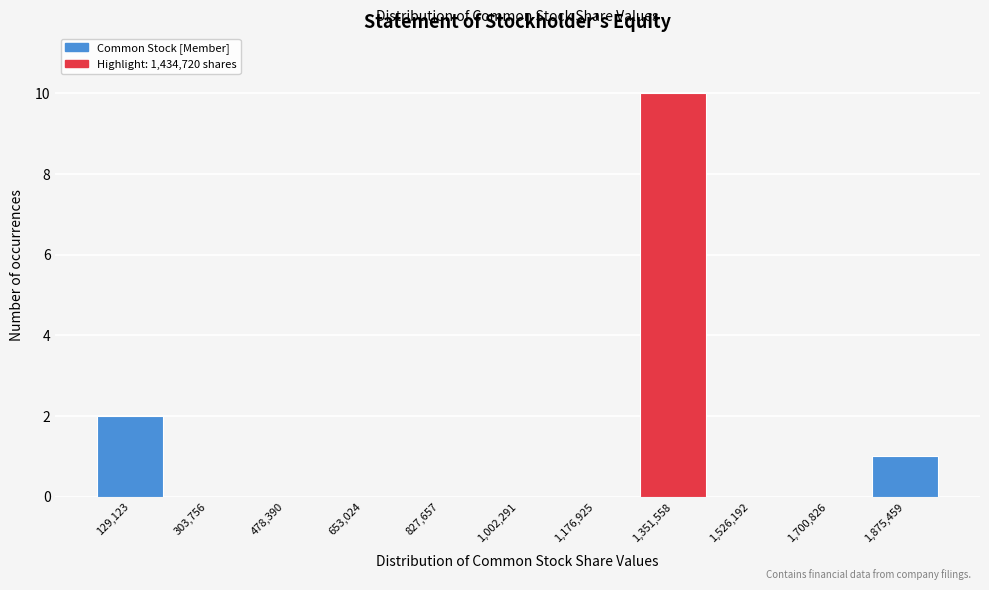

Reading right to left, what are all the values shown in this chart?

1,875,459=1	1,700,826=0	1,526,192=0	1,351,558=10	1,176,925=0	1,002,291=0	827,657=0	653,024=0	478,390=0	303,756=0	129,123=2